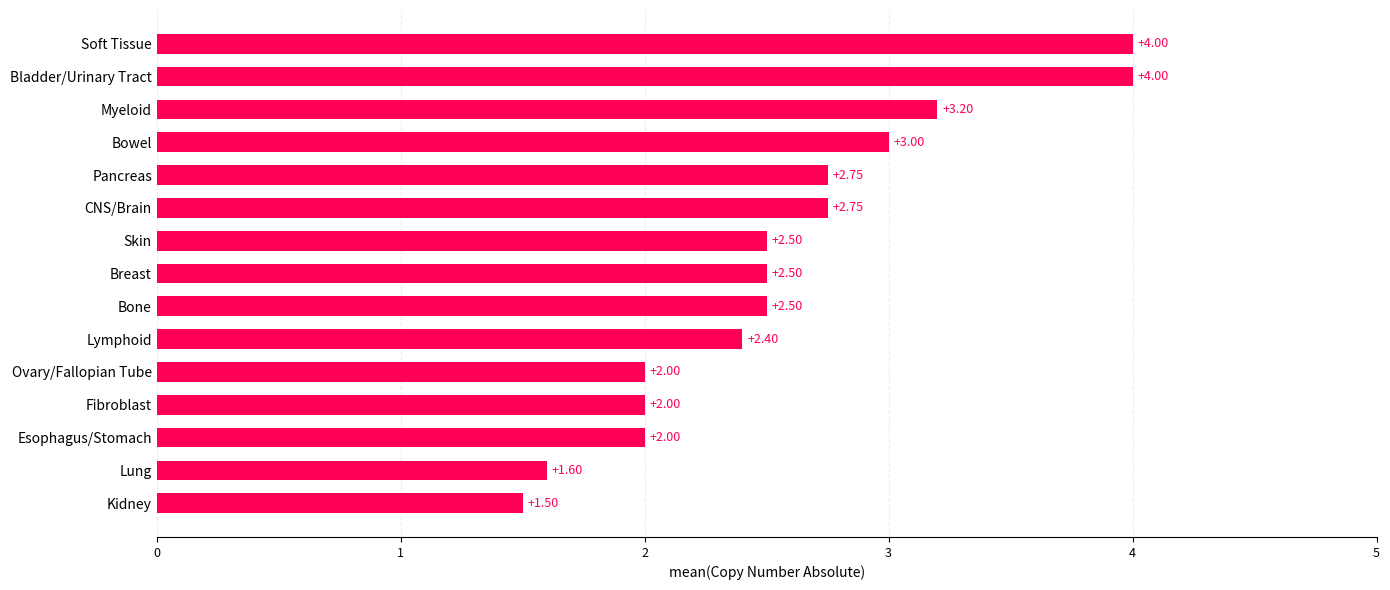

What is the sum of all values?

38.7